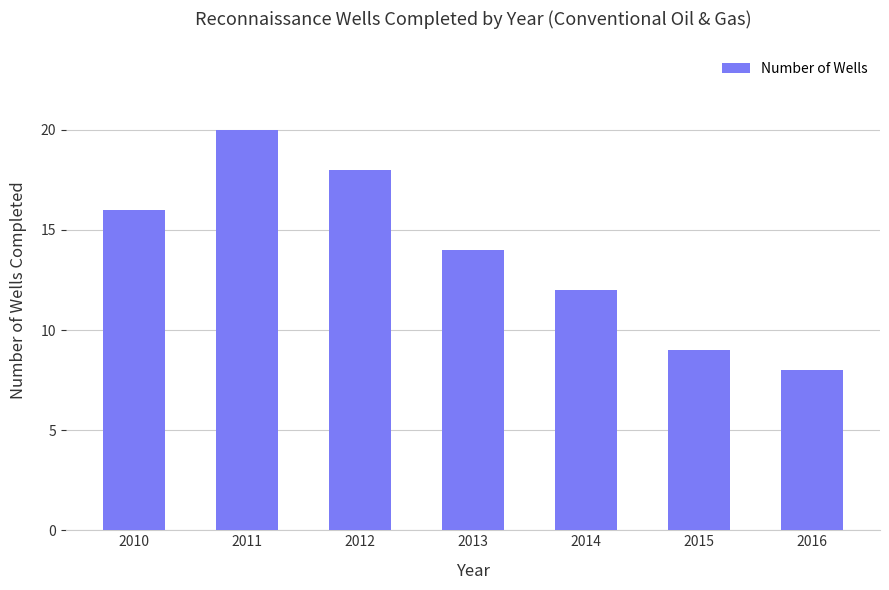

Does the chart contain stacked bars?

No